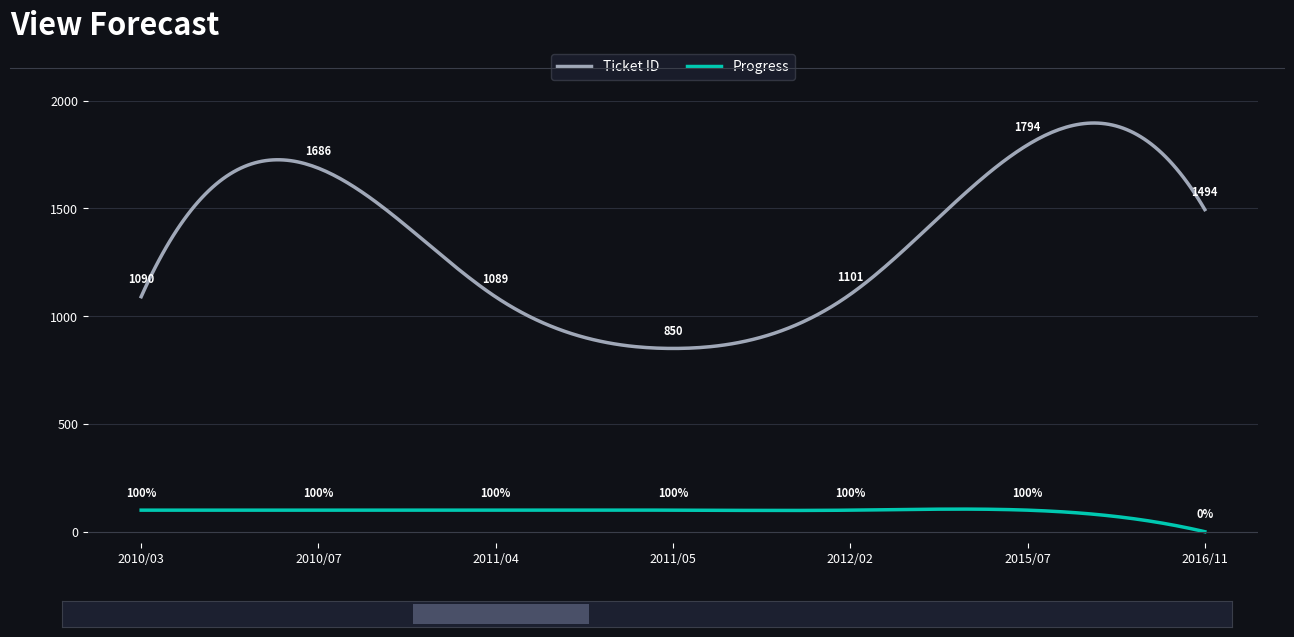

What is the difference between the second highest and minimum values in the Ticket ID series?

1045.3